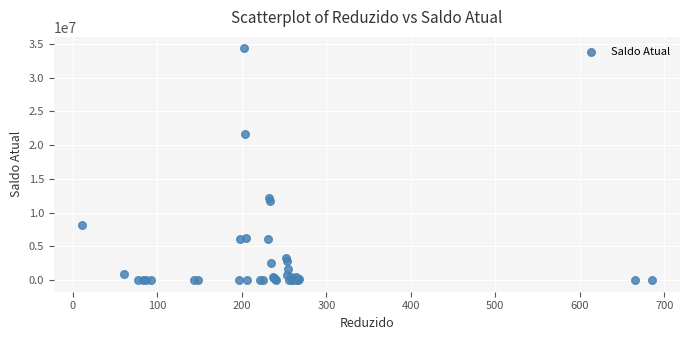

What Y value in the scatter plot is closest to 17156522?

21676755.5